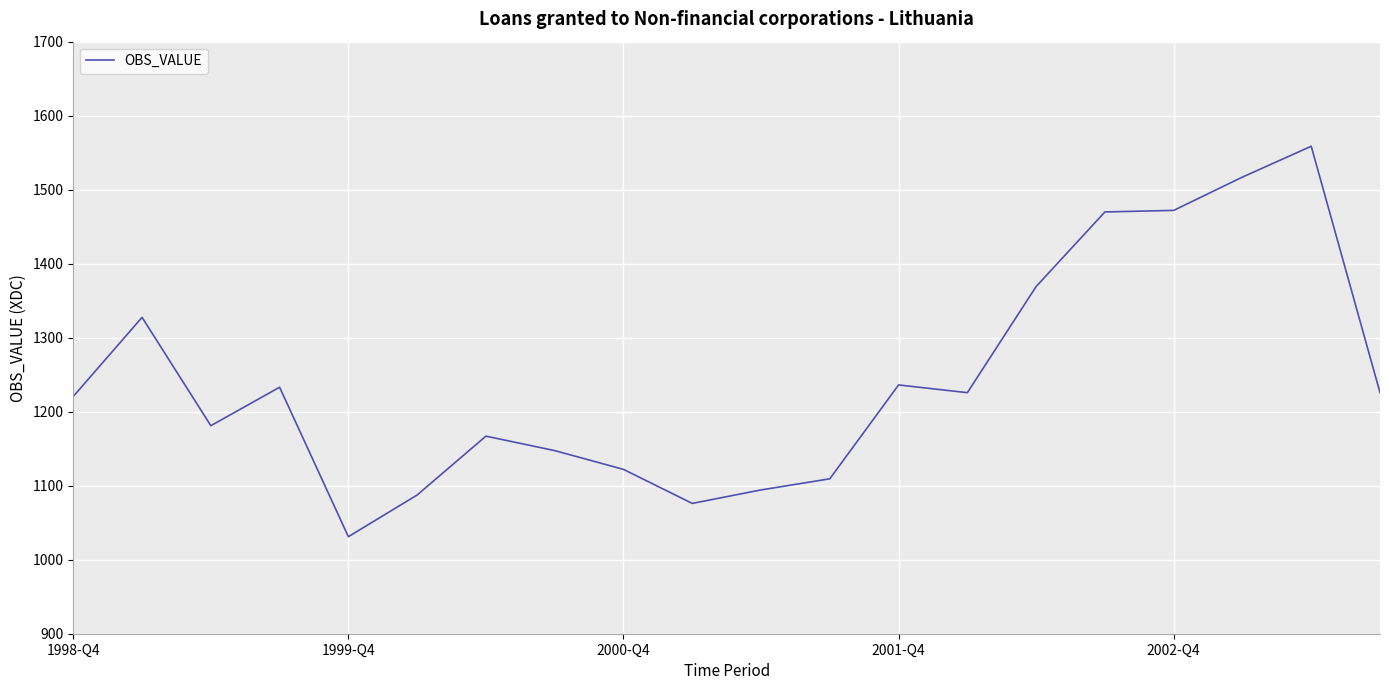

What is the difference between the maximum and minimum values?

527.6